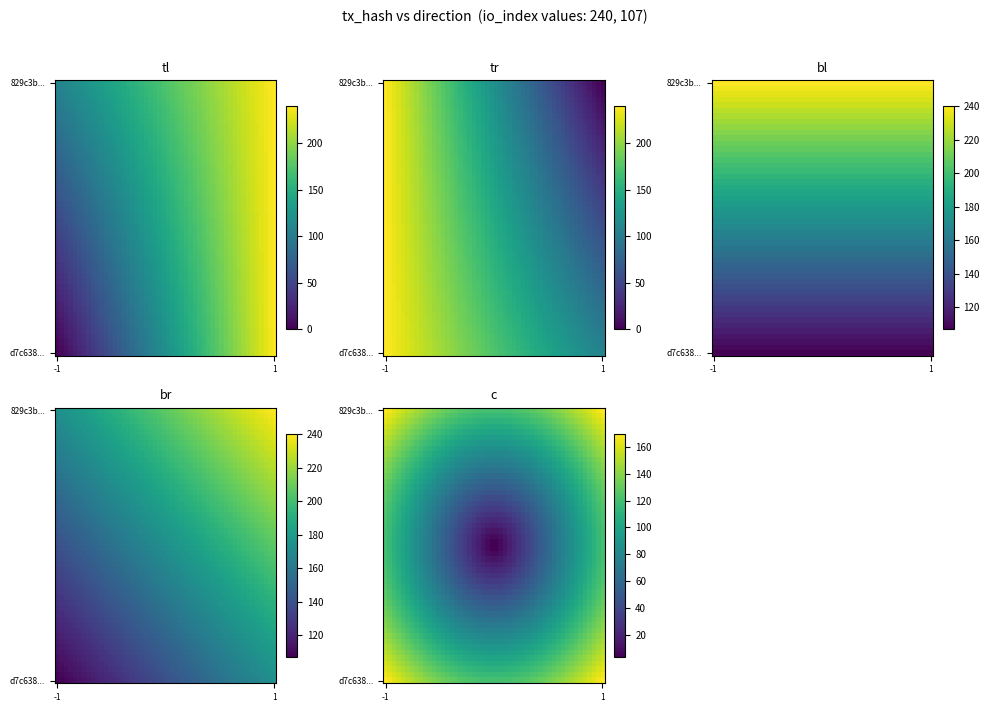

How many 829c3b490264cd6609194843514aa9a12f15a18 values are between 1 and 107?

2